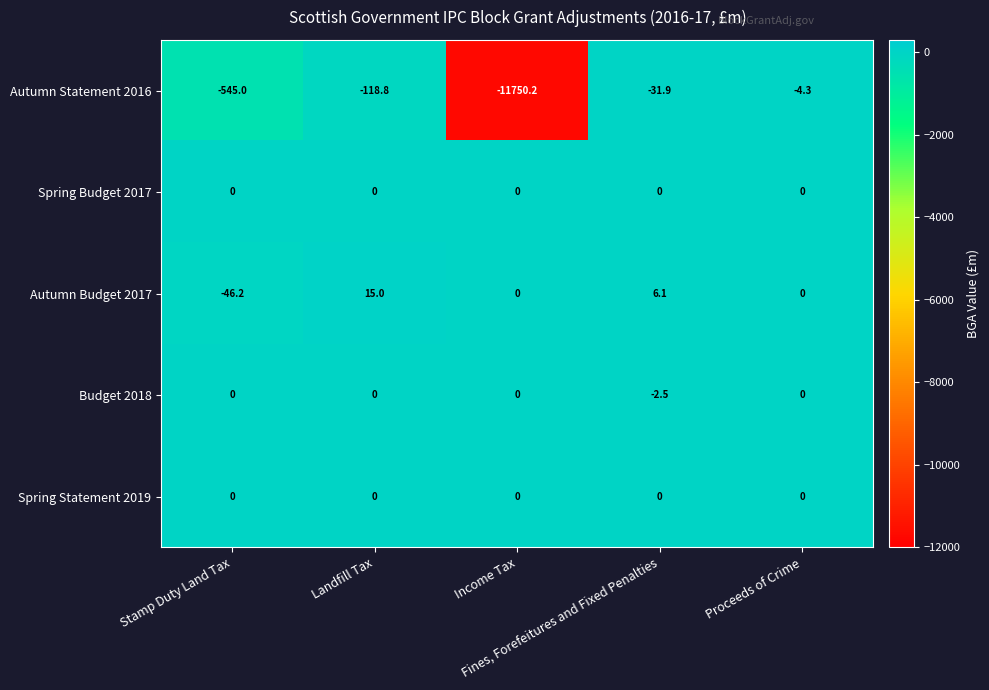

What is the sum of all Autumn Budget 2017 values?

-25.1